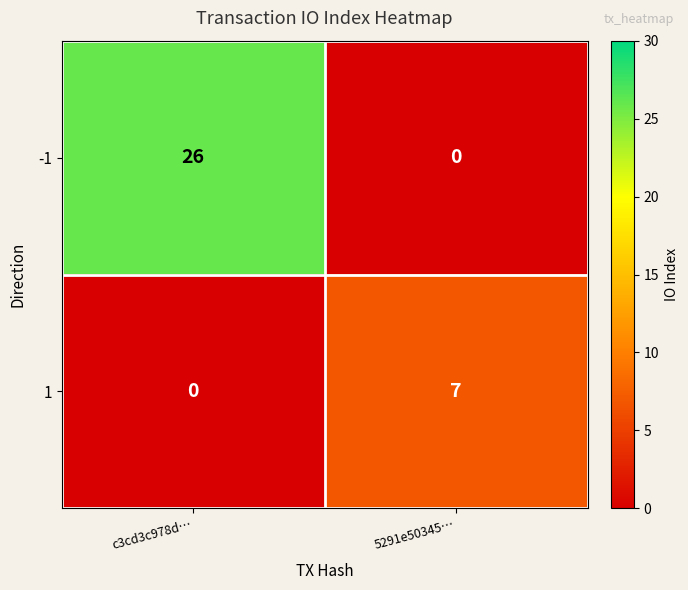

Is it true that -1 equals 26 at c3cd3c978d…?

True